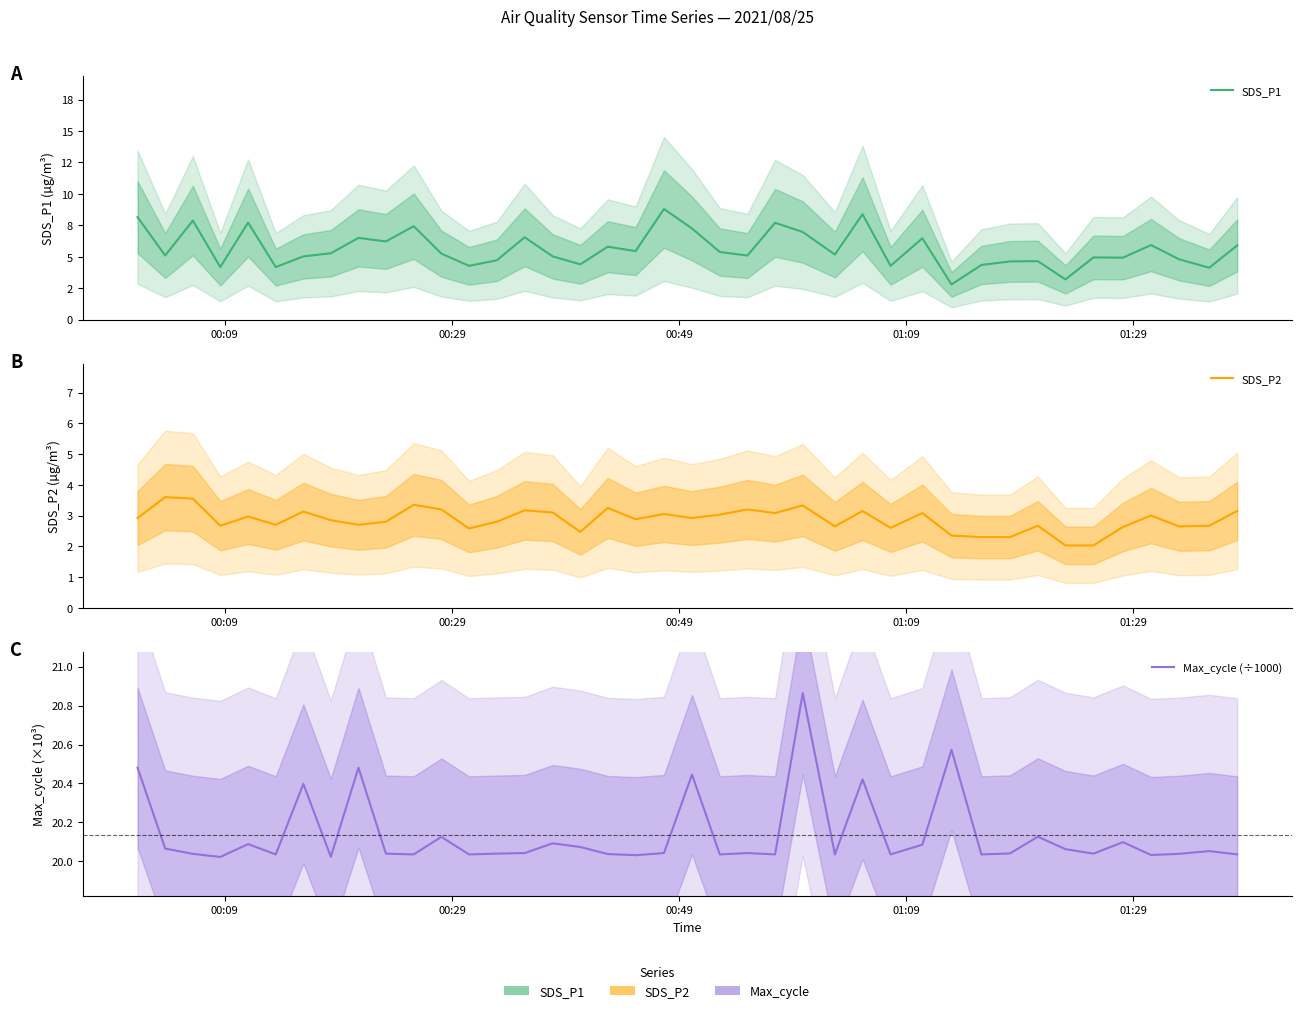

True or false: Max_cycle (÷1000) has more than 0 points higher than both neighbors.

True